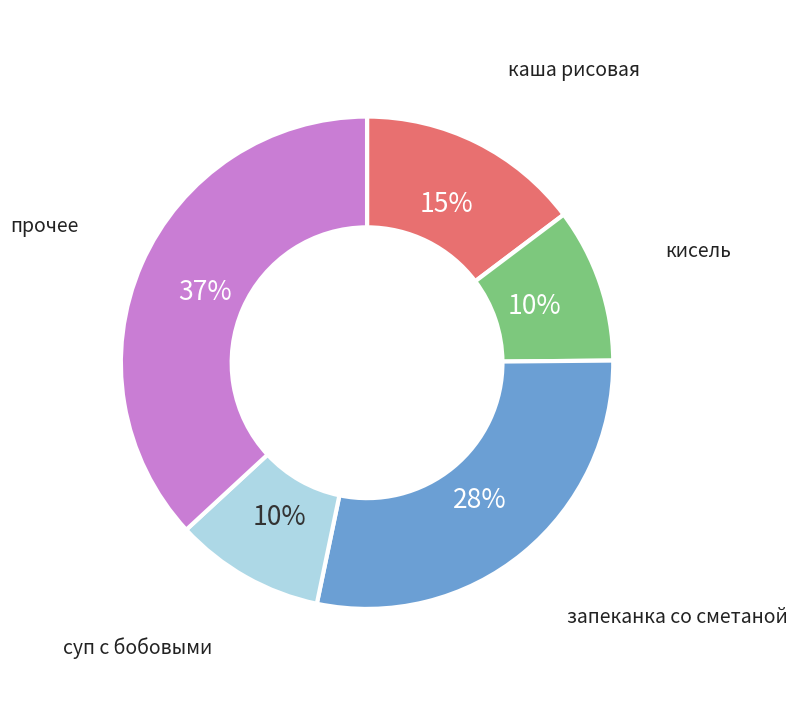

Is there any slice that represents more than half of the pie?

No